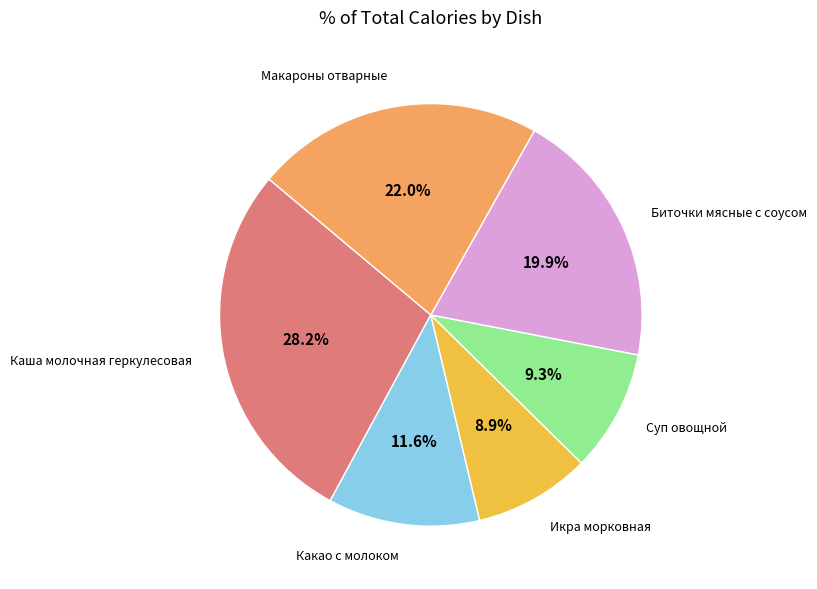

Does any single category account for the majority?

No